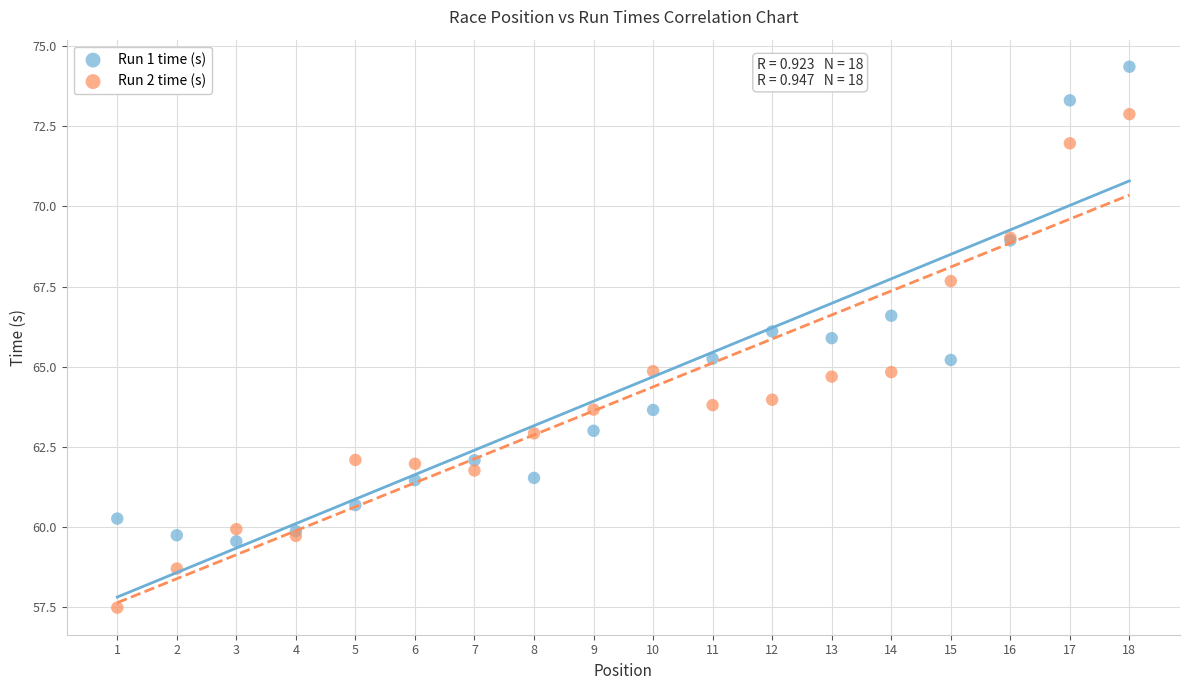

Which series reaches the maximum Y coordinate?

Run 1 time (s)